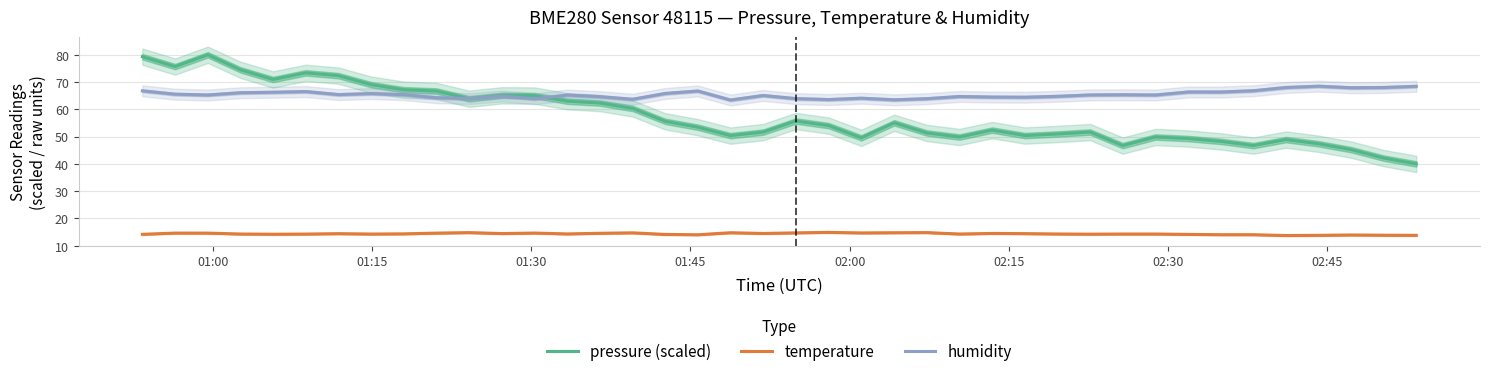

Does the chart display data point markers on the line(s)?

No